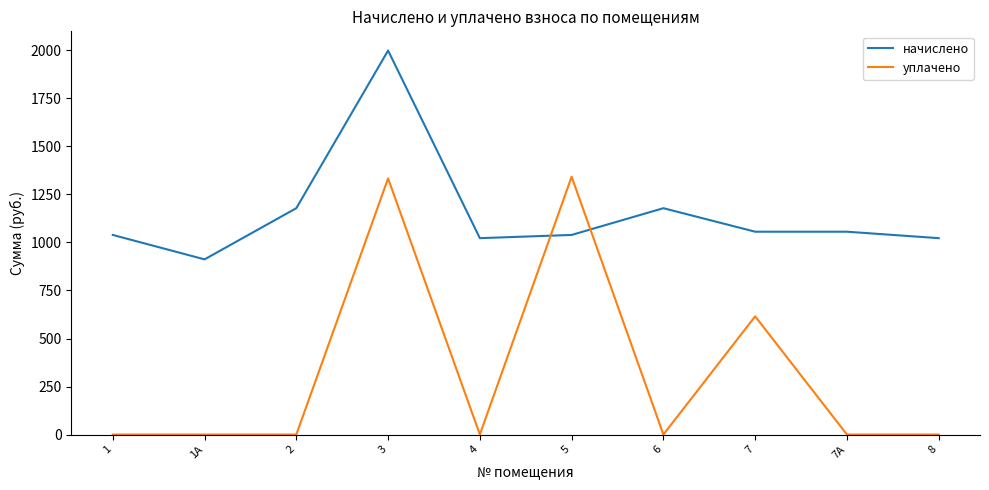

Reading right to left, what are all the values shown in this chart?

начислено: 8=1022.4	7А=1056.0	7=1056.0	6=1178.4	5=1039.2	4=1022.4	3=1999.2	2=1178.4	1А=912.0	1=1039.2
уплачено: 8=0.0	7А=0.0	7=615.4	6=0.0	5=1342.4	4=0.0	3=1333.5	2=0.0	1А=0.0	1=0.0